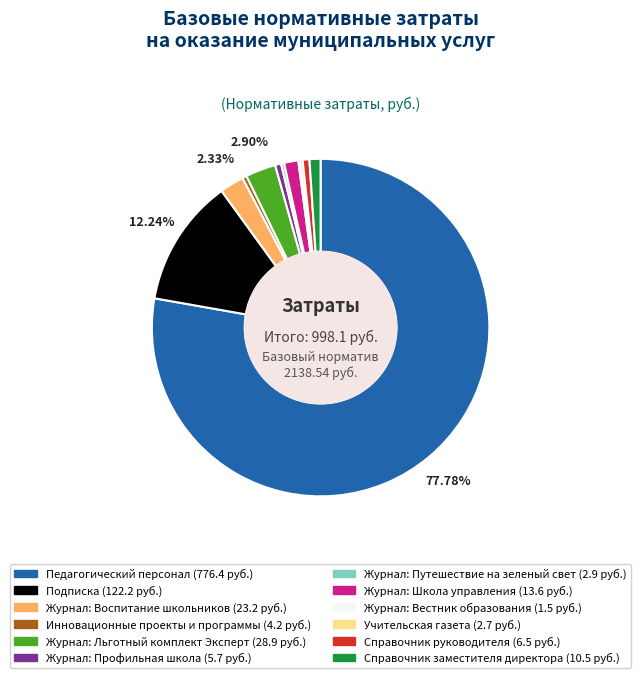

Approximately how many times larger is the value at Журнал: Путешествие на зеленый свет compared to Справочник руководителя?

0.4